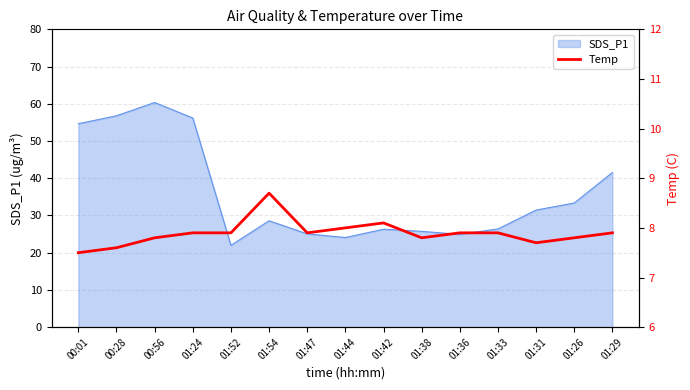

What is the change in value from 00:01 to 01:26?

+0.3